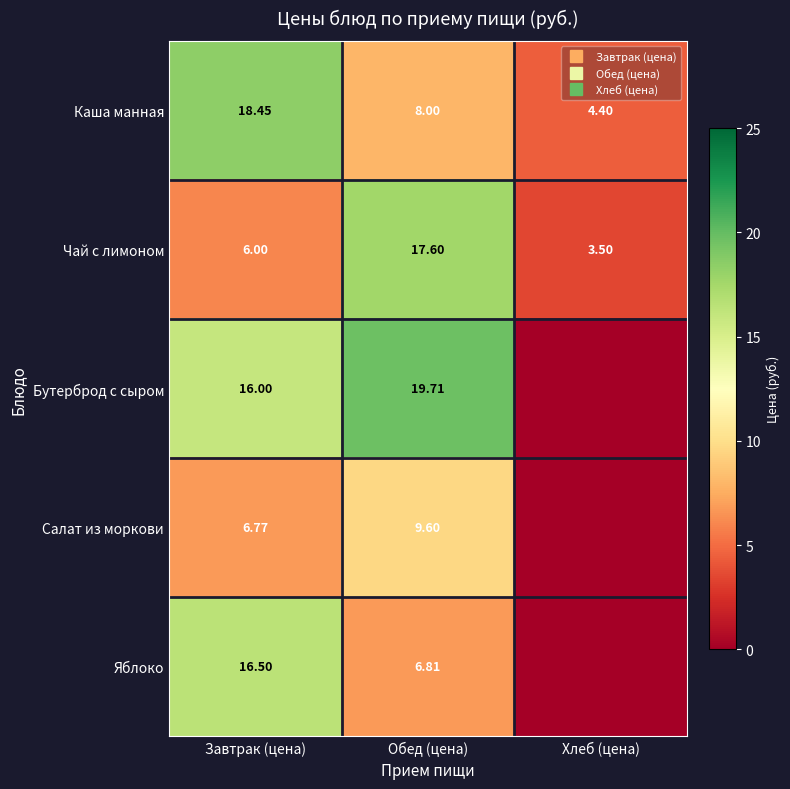

At which category does the chart reach its minimum across all series?

Хлеб (цена)